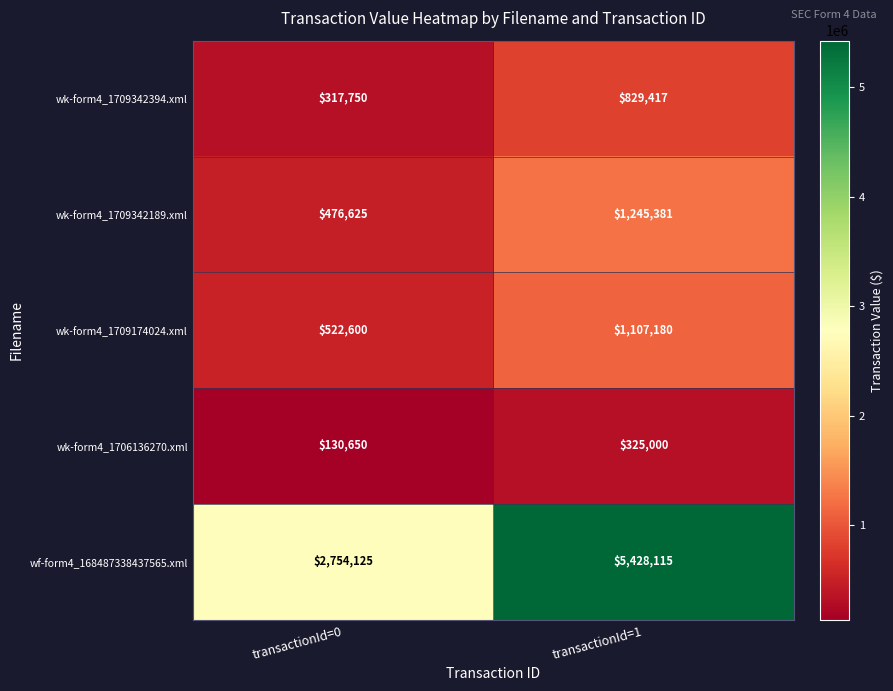

Which series has the widest spread of values?

wf-form4_168487338437565.xml